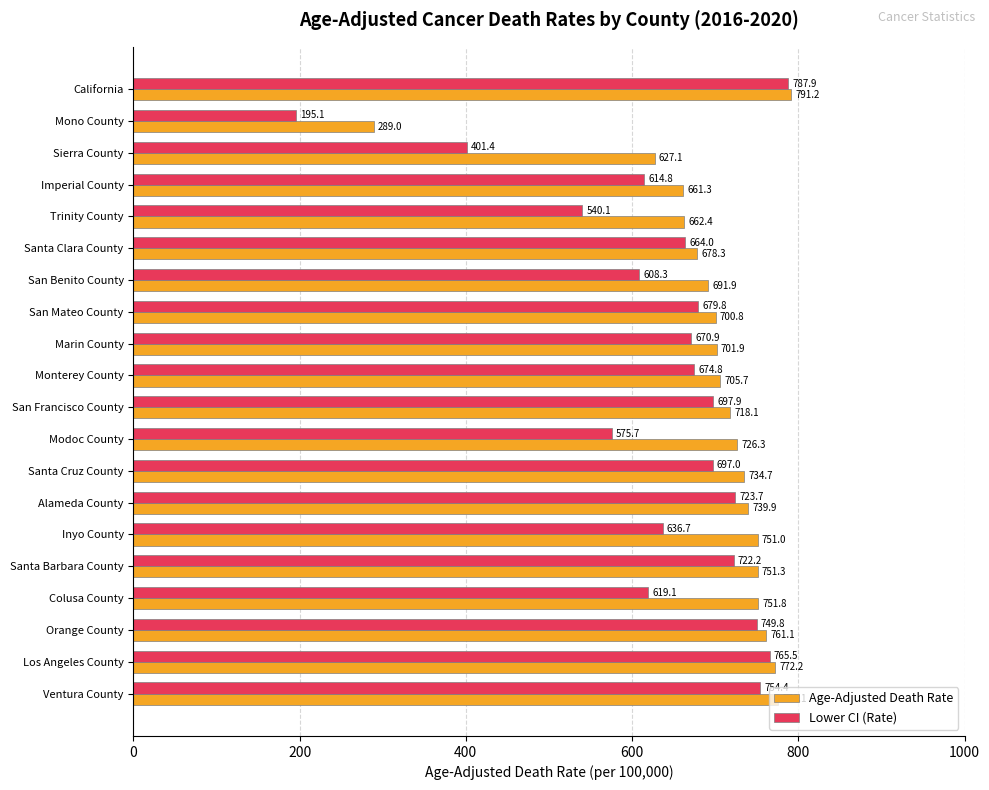

What is the difference between the second highest and minimum values in the Lower CI (Rate) series?

570.4